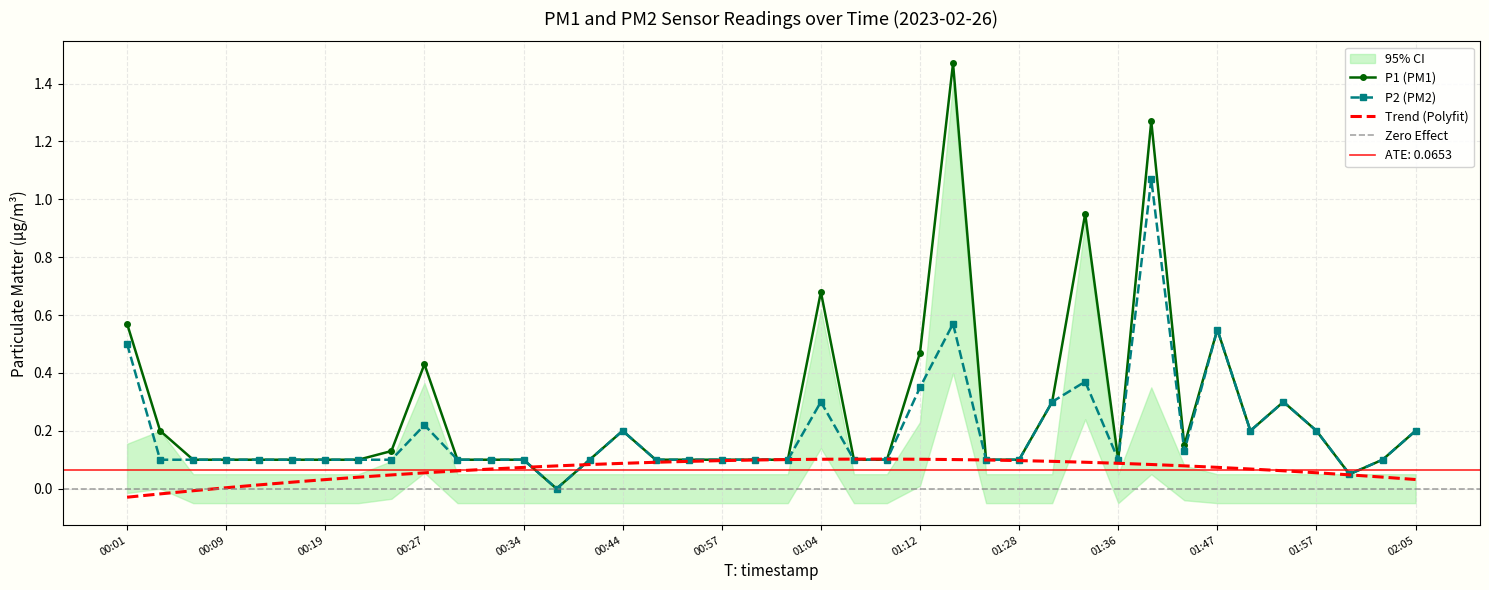

Rank the series by their maximum value, from lowest to highest.

P2, P1